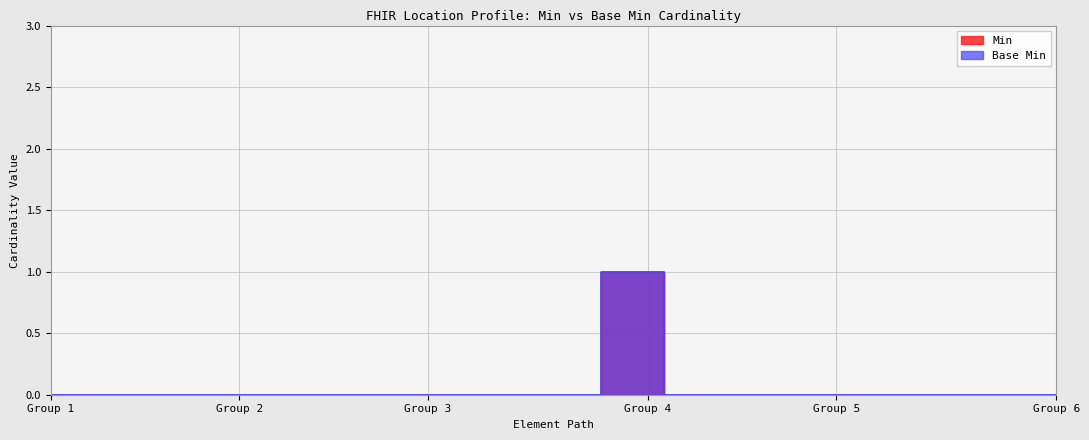

What are all the series names shown in the legend?

Min, Base Min